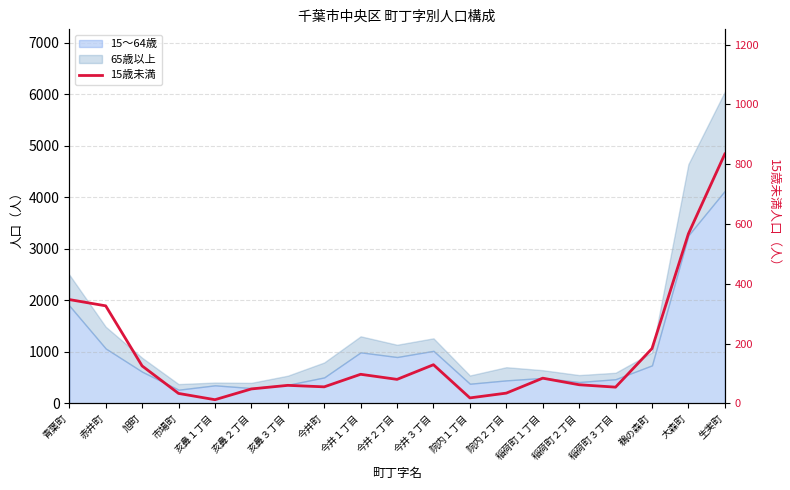

Where is the first local minimum?

亥鼻１丁目